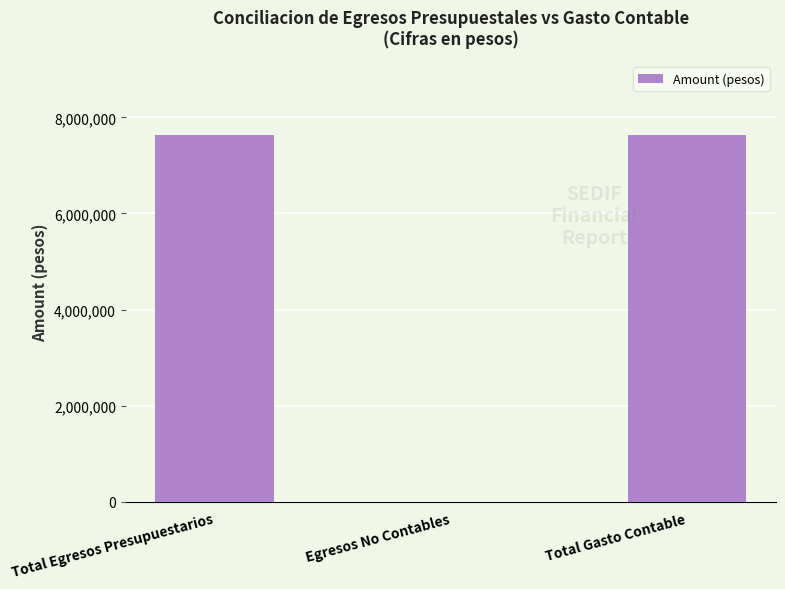

Which has a higher value, Total Egresos Presupuestarios or Egresos No Contables?

Total Egresos Presupuestarios